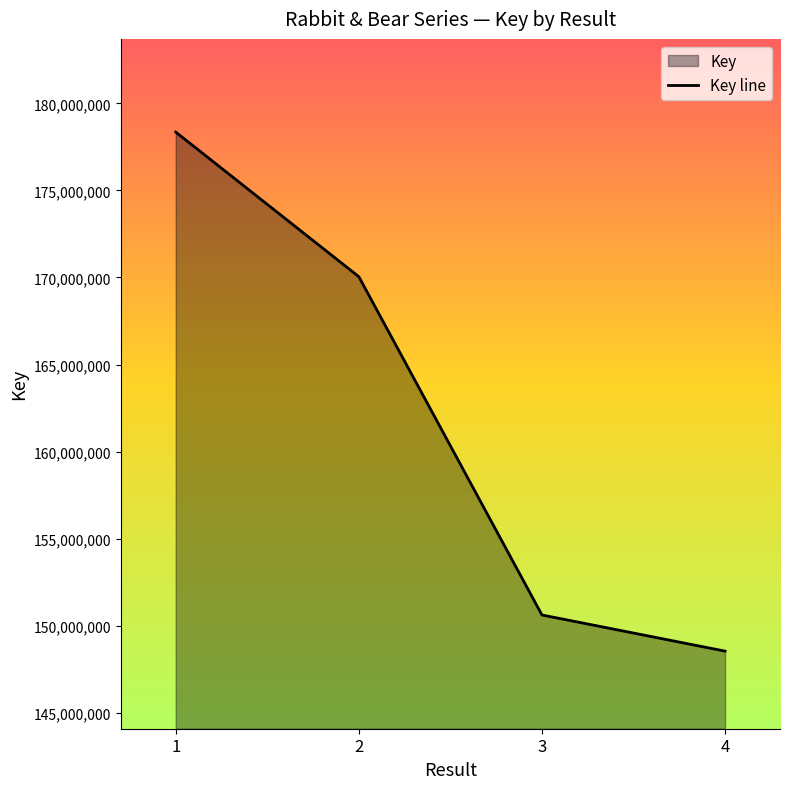

Between 1 and 3, which is larger?

1